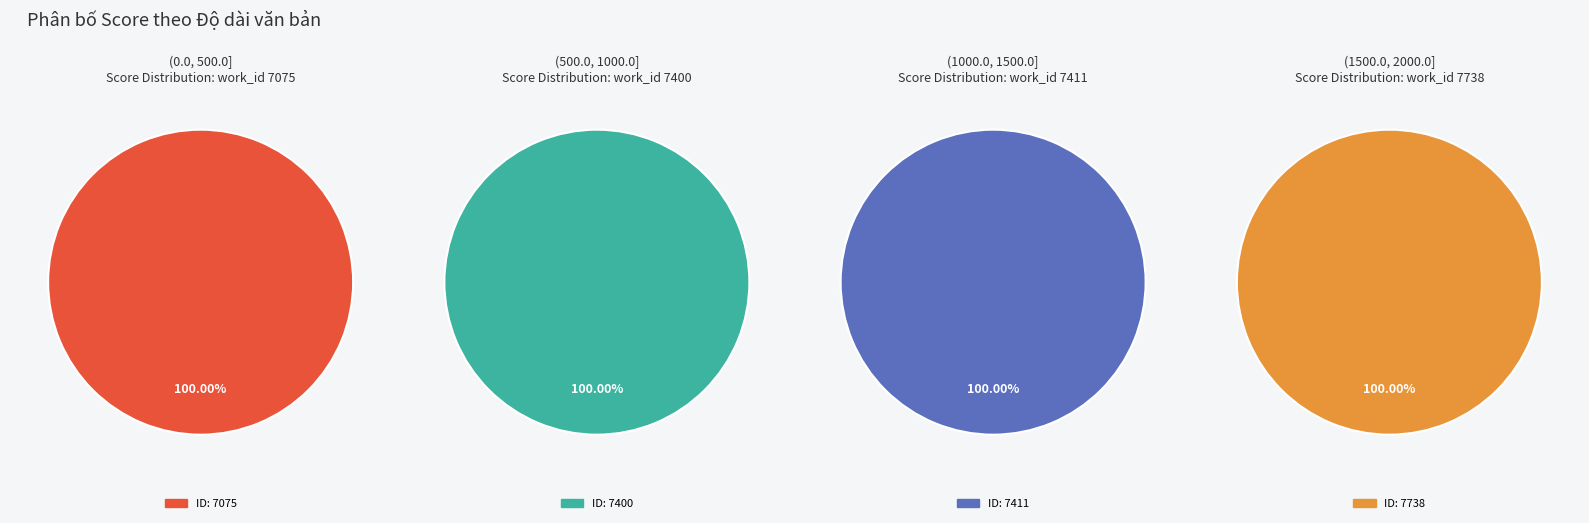

How many segments does this pie chart have?

4